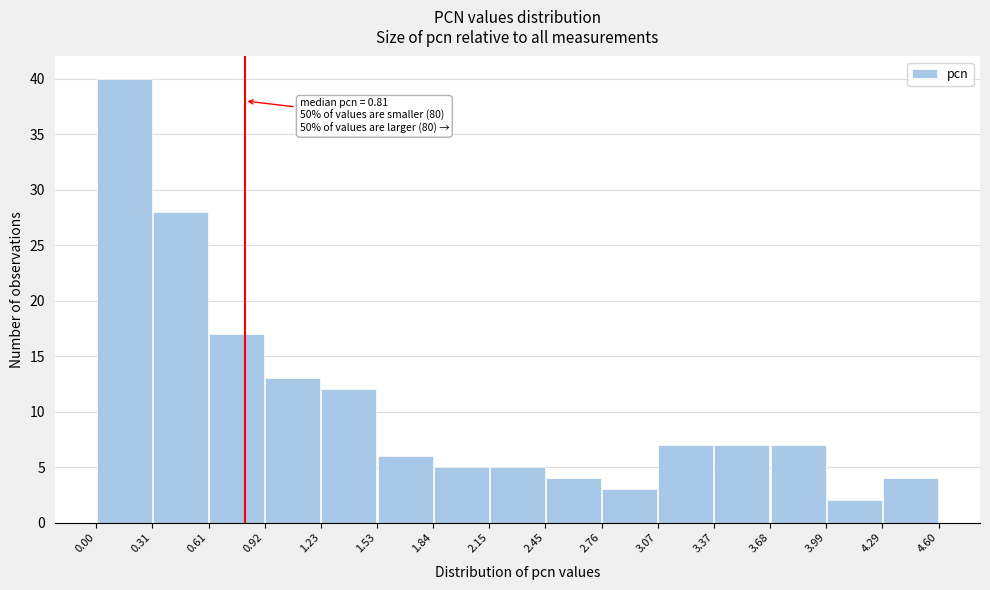

Over which range of the x-axis is the bar tallest?

0.00 to 0.31